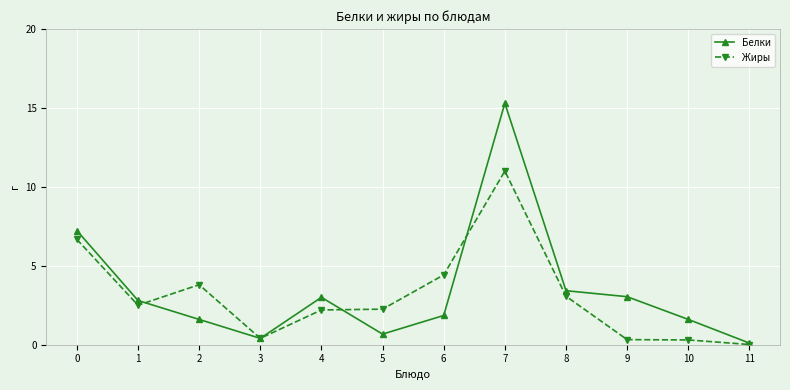

At which label is Жиры closest to 5?

6